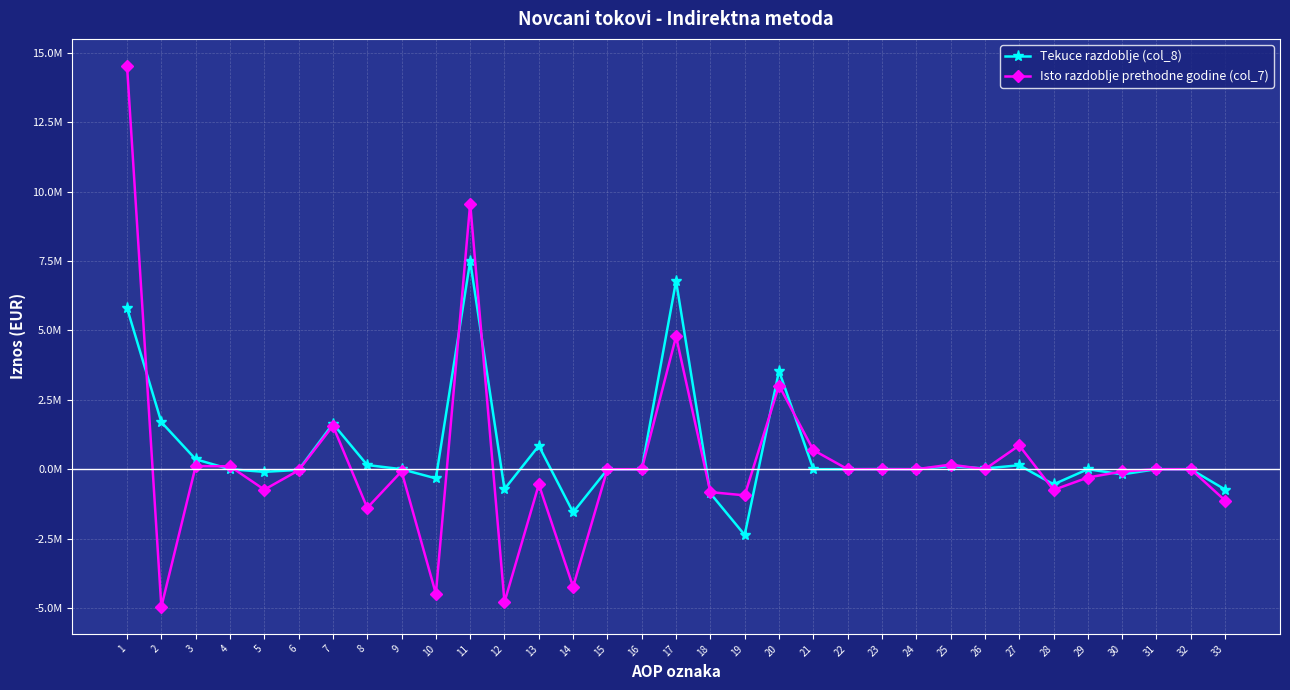

Which series has the widest spread of values?

Isto razdoblje prethodne godine (col_7)